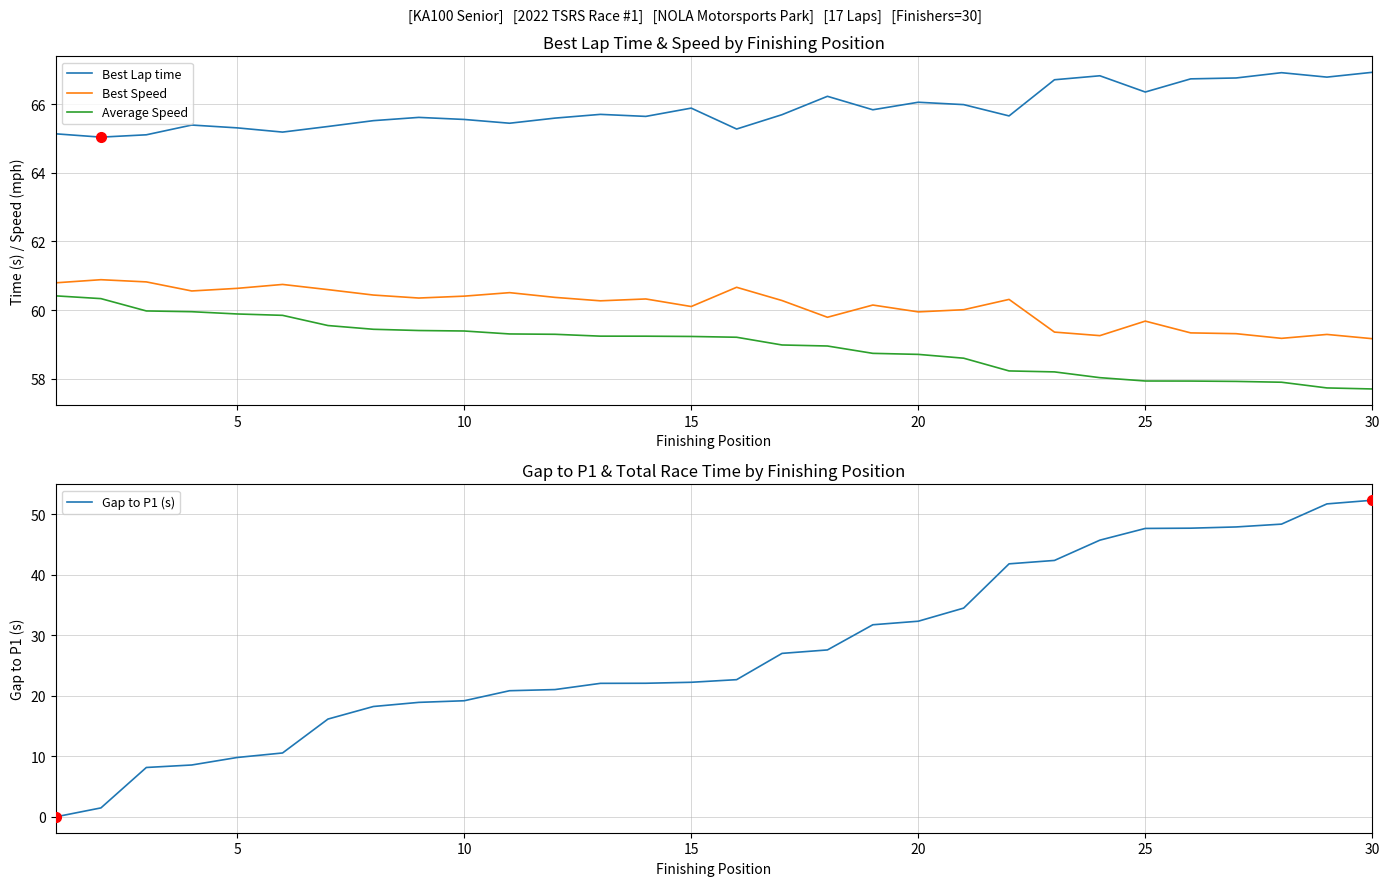

True or false: Gap to P1 (s) and Best Lap time cross at least once.

False